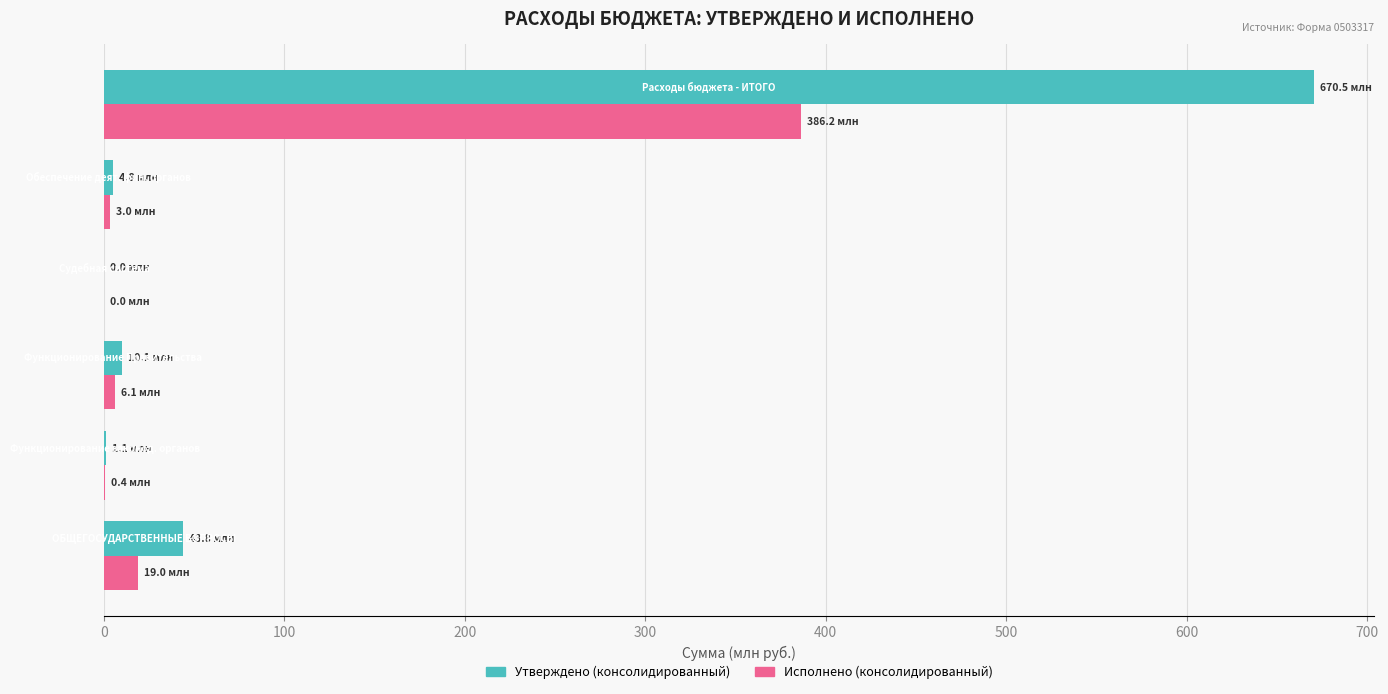

Which series has the largest total across all categories?

Утверждено (консолидированный)